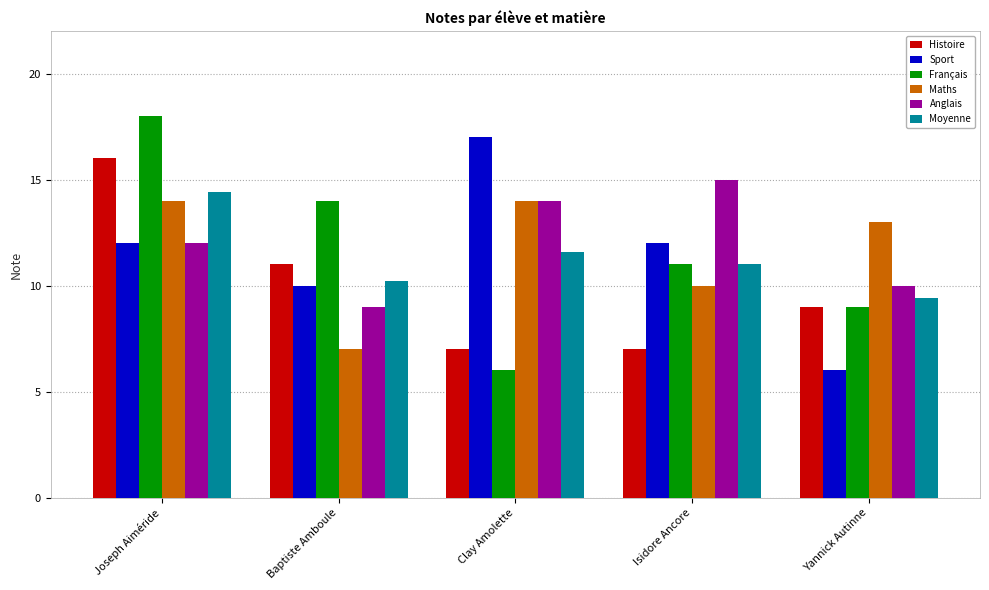

What value does the Anglais series have at Isidore Ancore?

15.0